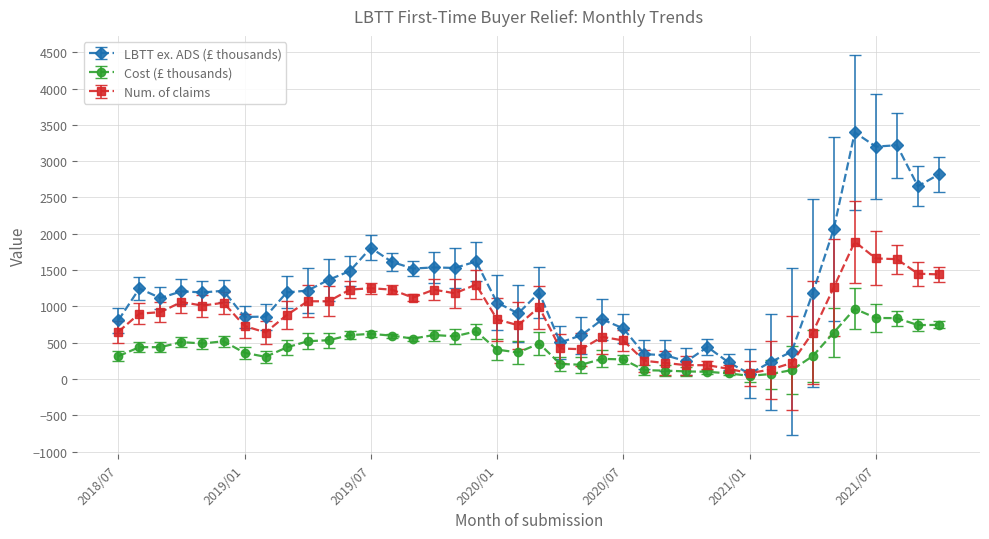

Does the chart display data point markers on the line(s)?

Yes